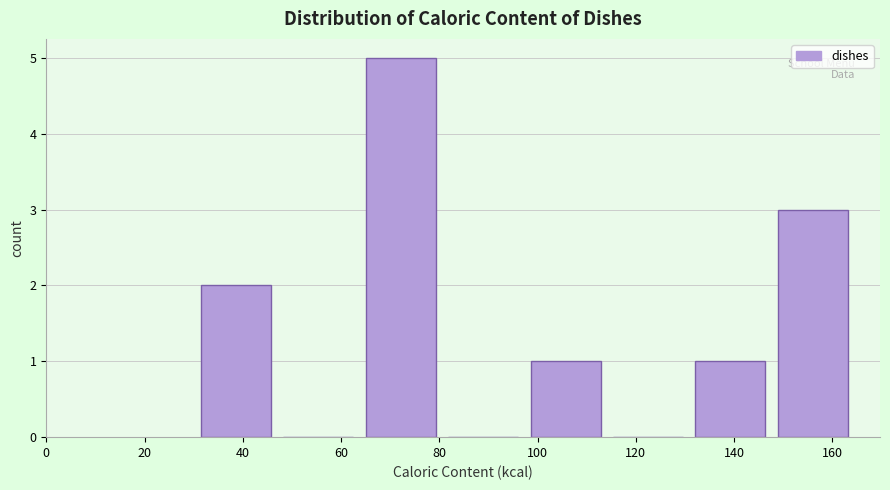

What is the height of the bar covering 132 to 148 on the x-axis? Neither the bar edges nor the heights are printed on the chart, so give them approximately, as read against the axes.

1